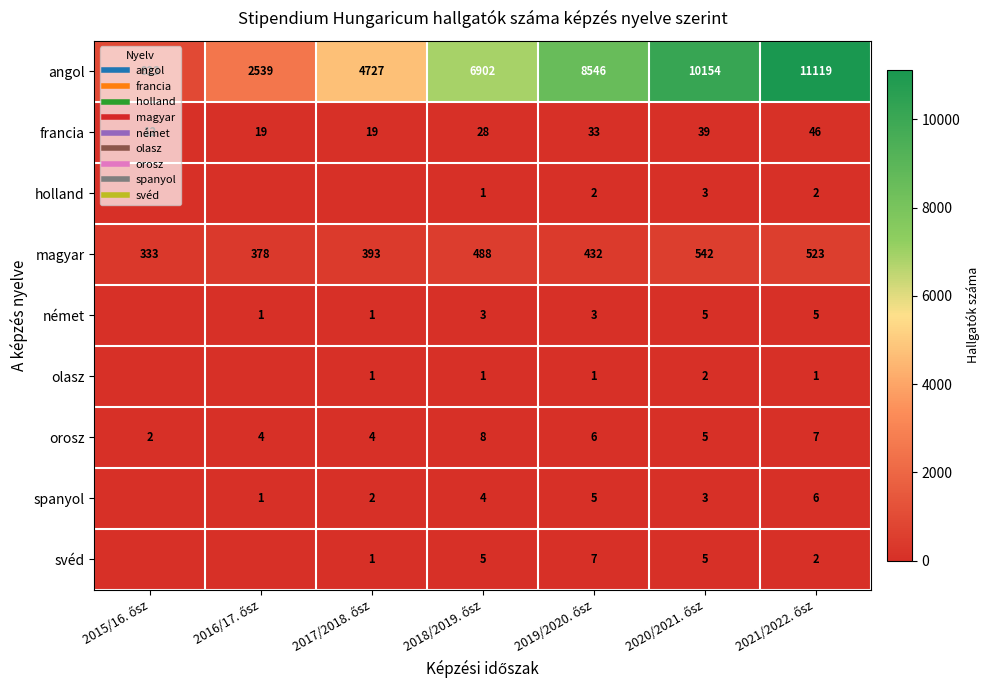

The value of spanyol at 2019/2020. ősz is 5. True or false?

True